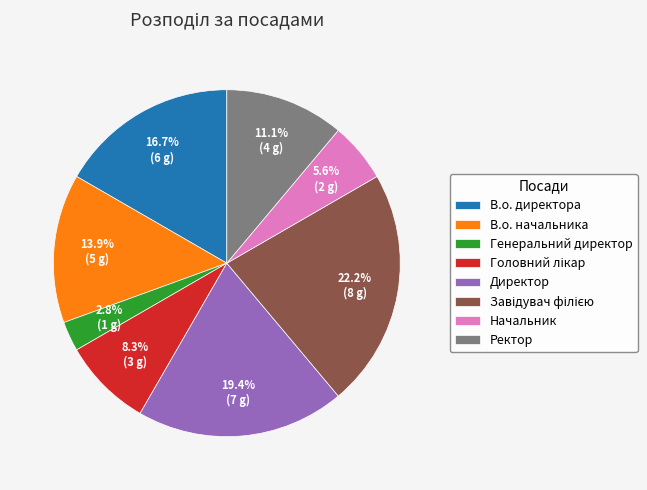

What percentage is the Ректор slice, to the nearest percent?

11%